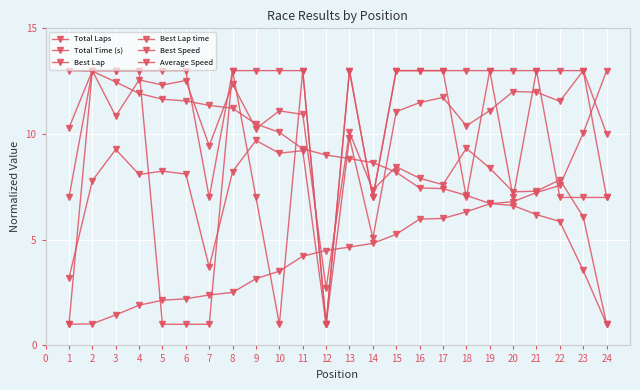

How many data points does each series have?

24